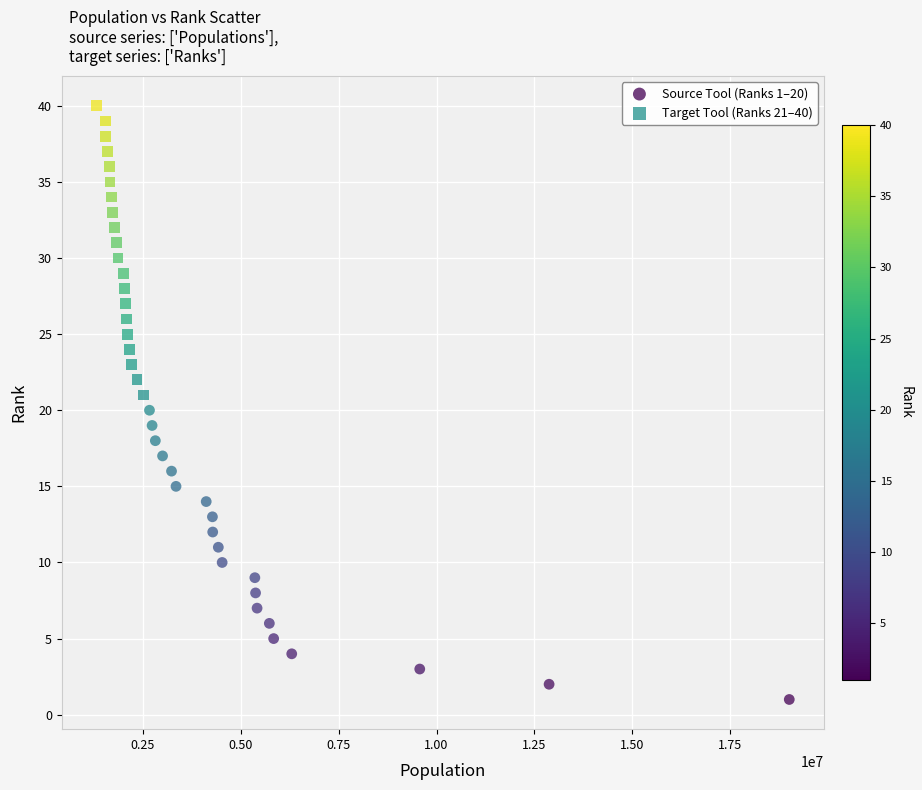

Which series contains the lowest Y value?

Source Tool (Ranks 1–20)